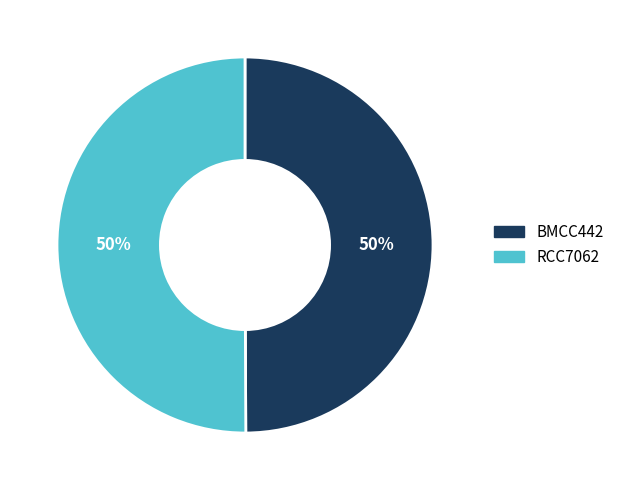

True or false: RCC7062 accounts for 50% of the total.

True